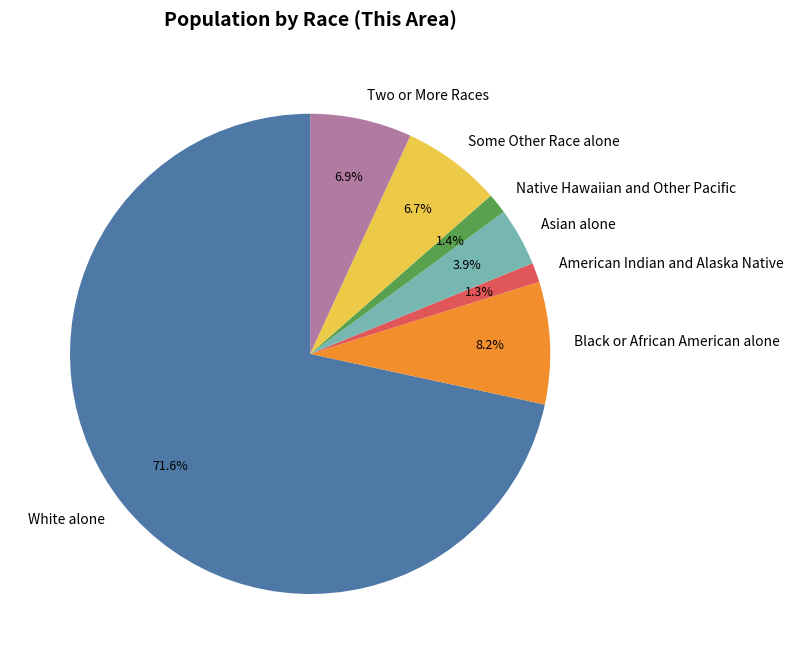

How many segments does this pie chart have?

7